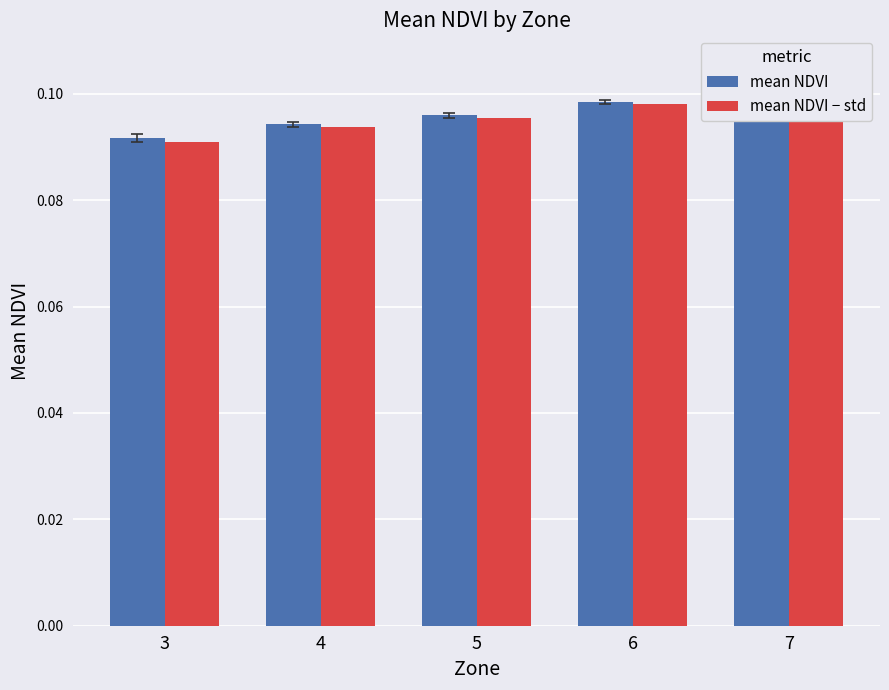

Rank the series at 6 from highest to lowest value.

mean NDVI, mean NDVI − std